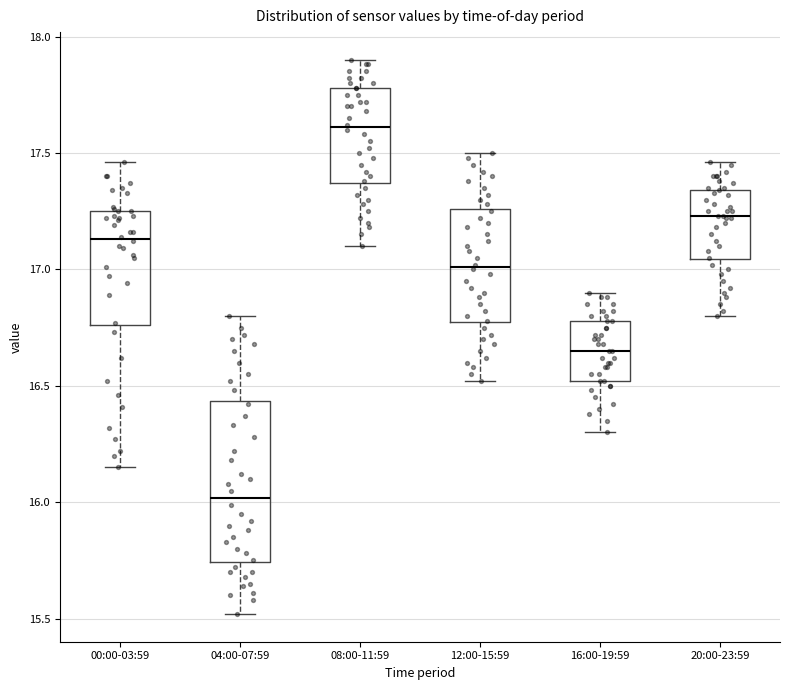

Where does the lower whisker of the box for 16:00-19:59 end on the y-axis? The values are not printed on the chart, so give them approximately, as read against the axis.

16.30